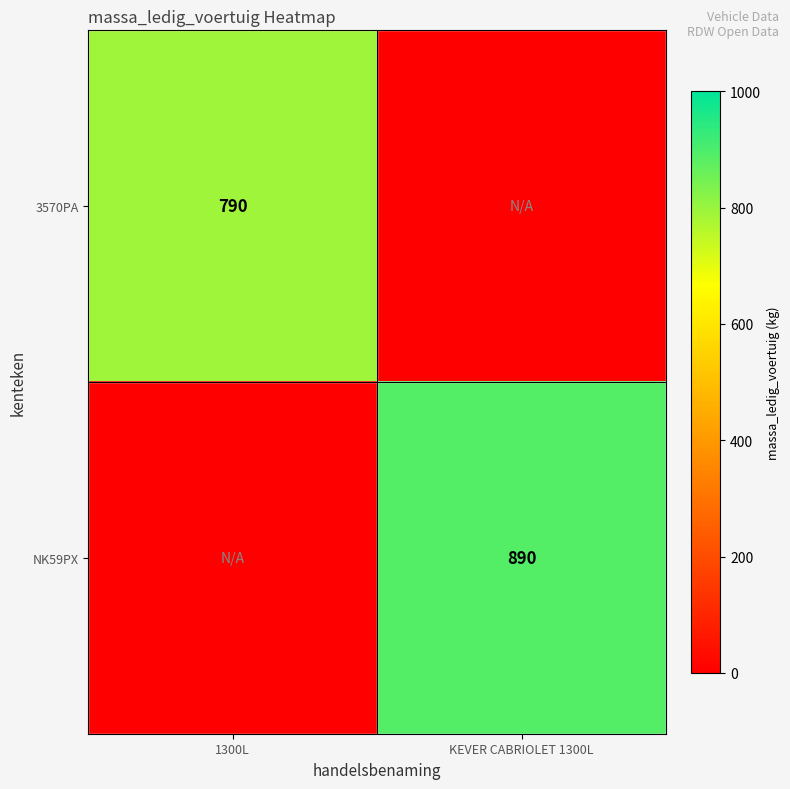

Is it true that 3570PA equals 494 at 1300L?

False